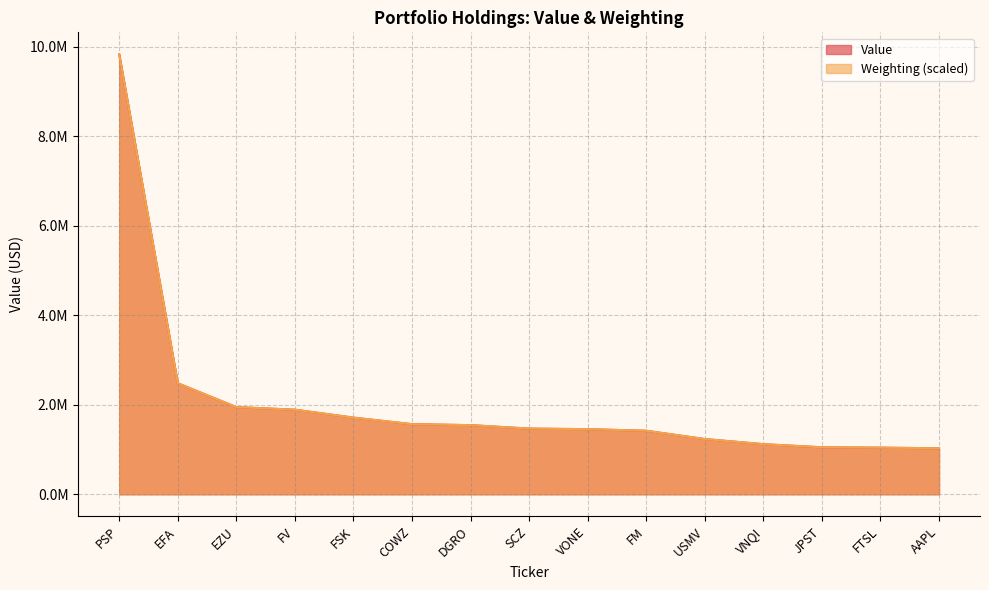

How many times do Weighting and Value cross each other?

3